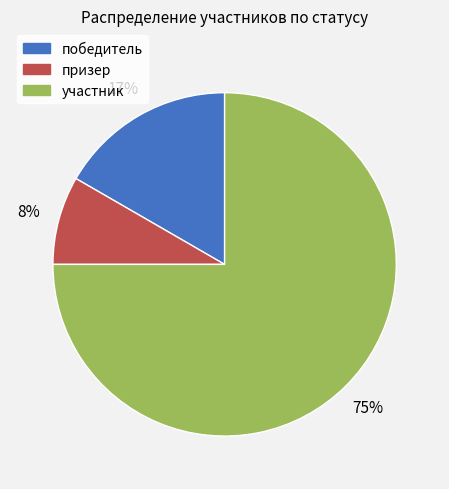

True or false: призер accounts for 1% of the total.

False